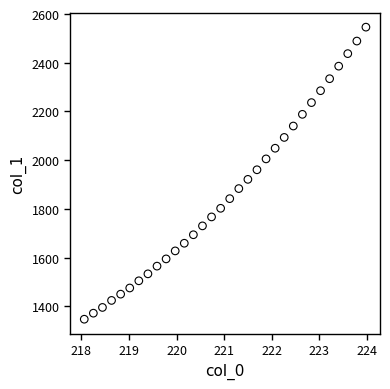

What is the range of Y values (max minus min)?

1199.1